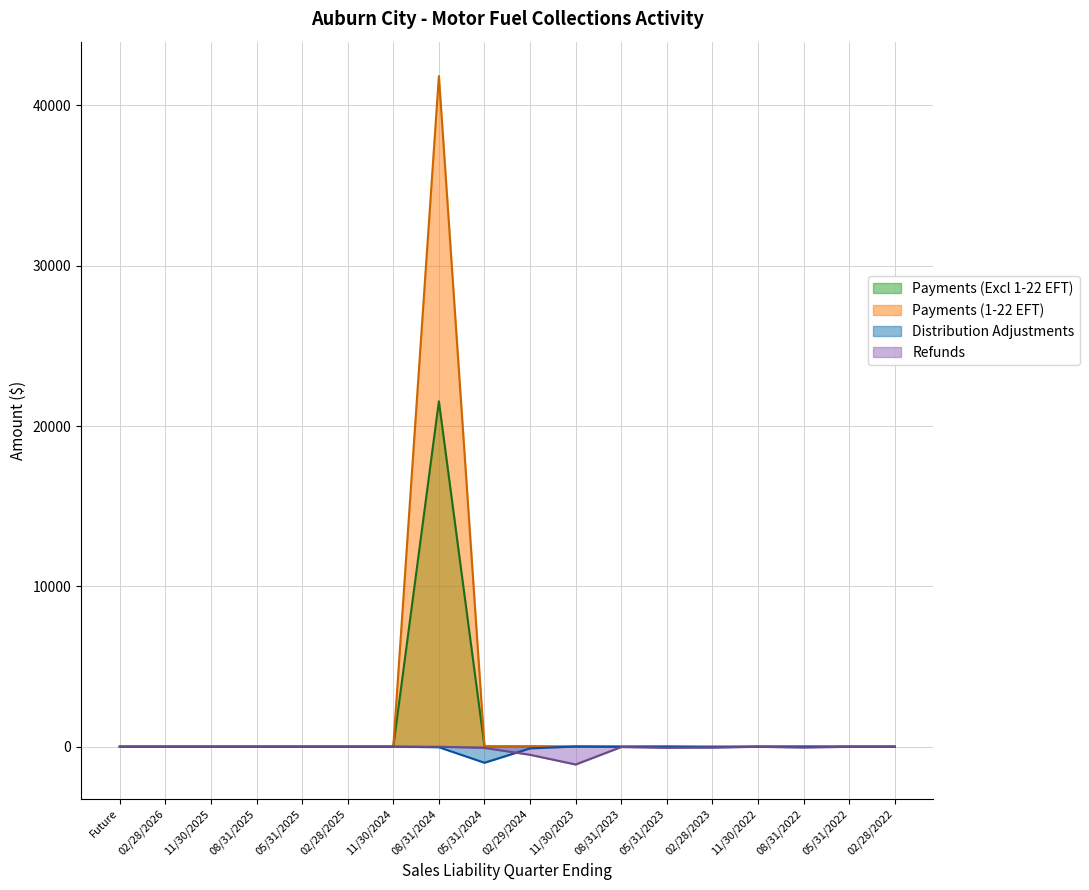

What is the spread (max minus min) of values at 05/31/2023?

73.0